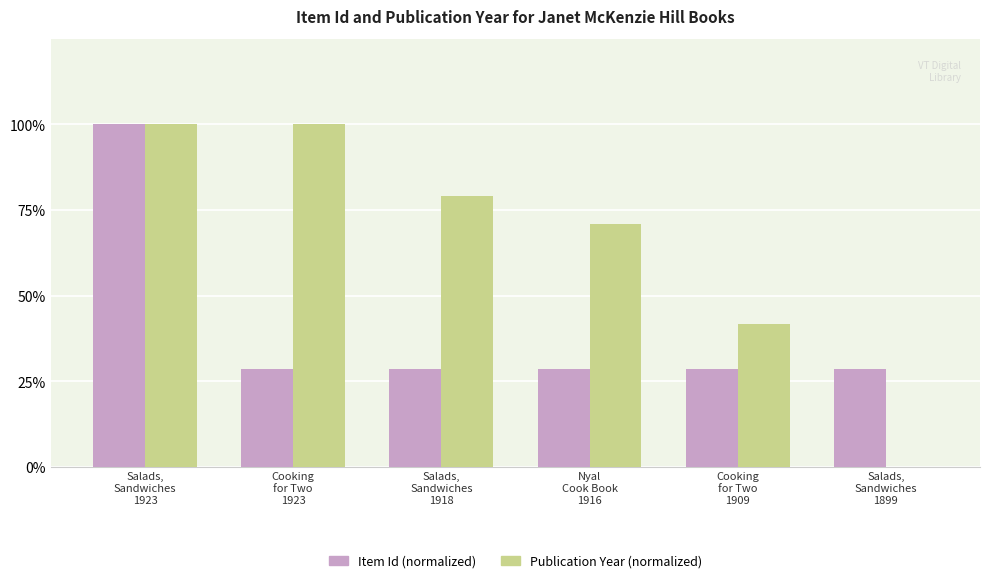

What is the difference between the Publication Year (normalized) values at Nyal
Cook Book
1916 and Salads,
Sandwiches
1918?

8.3